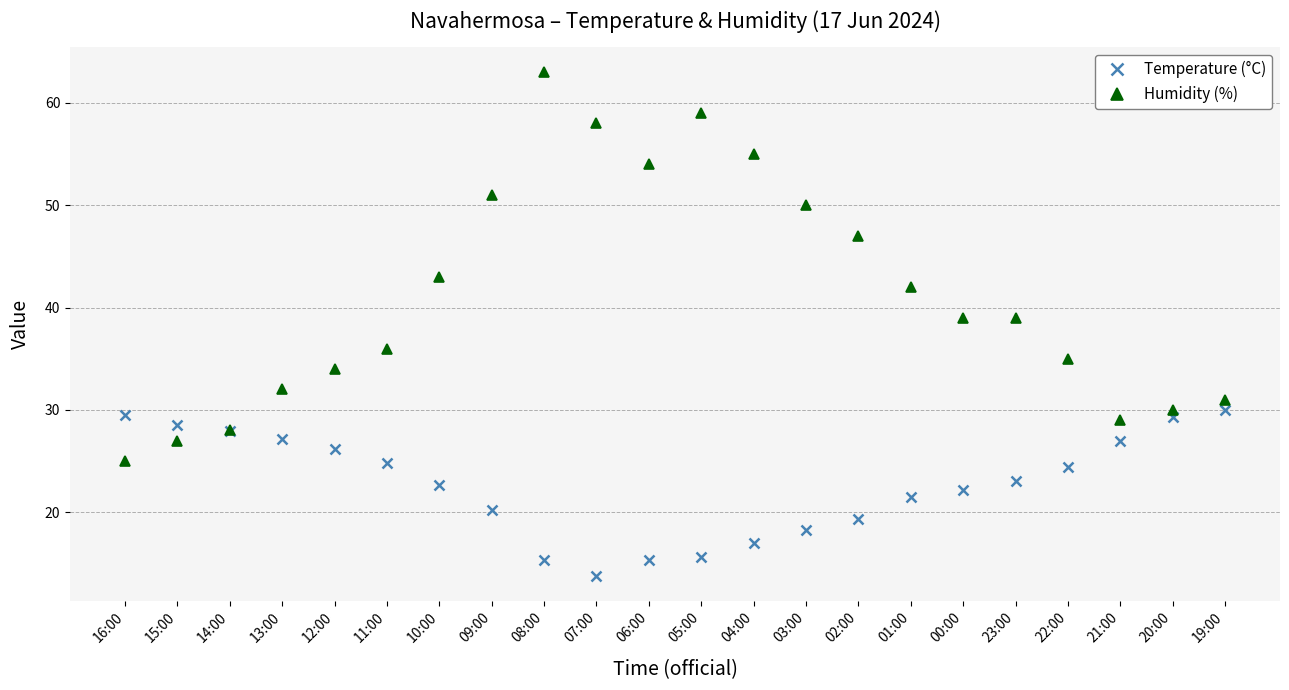

Which series has the largest total across all categories?

Humidity (%)